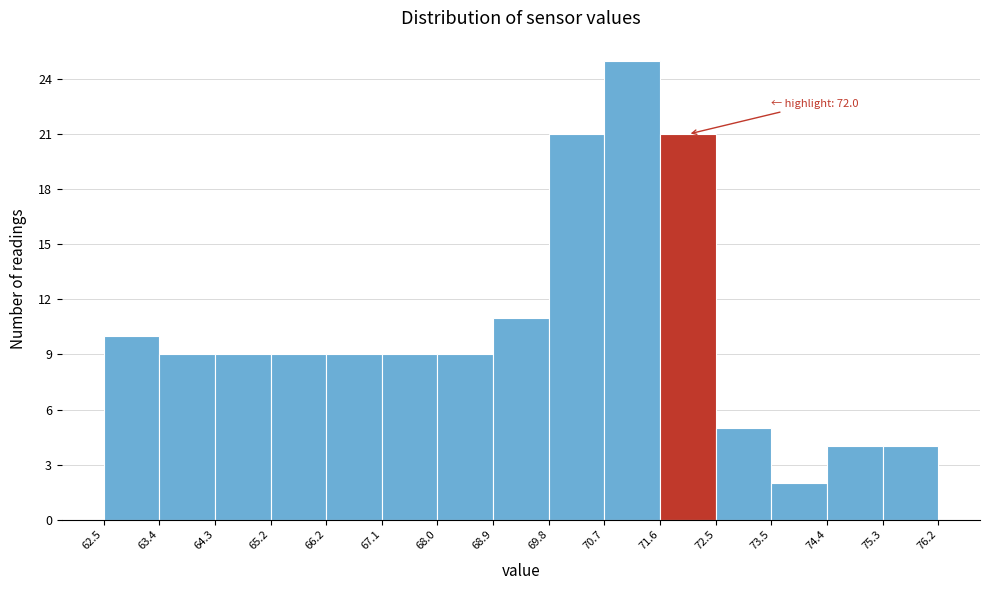

Over which range of the x-axis is the bar tallest?

70.7 to 71.6